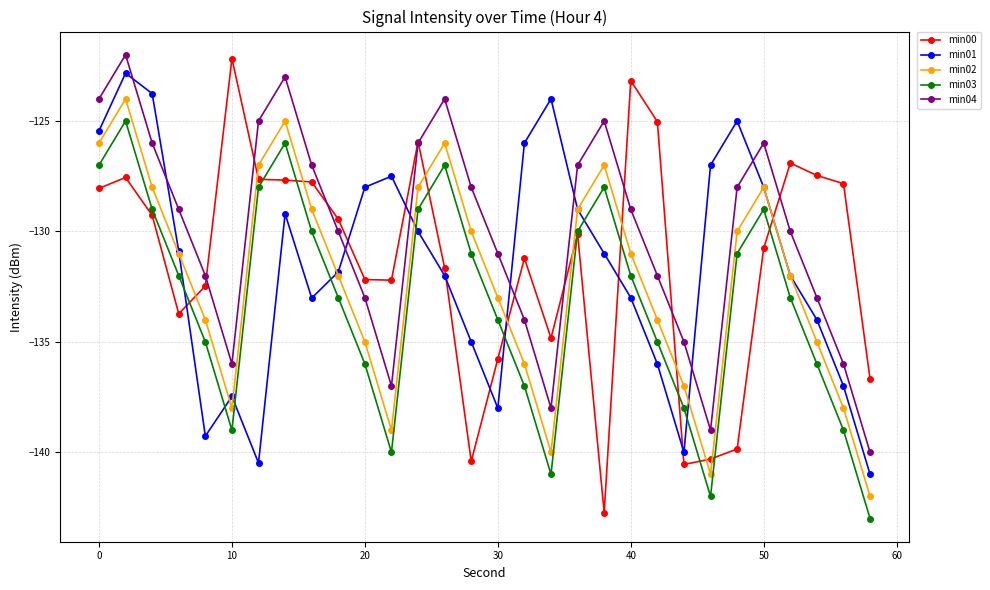

True or false: min04 and min00 cross at least once.

True